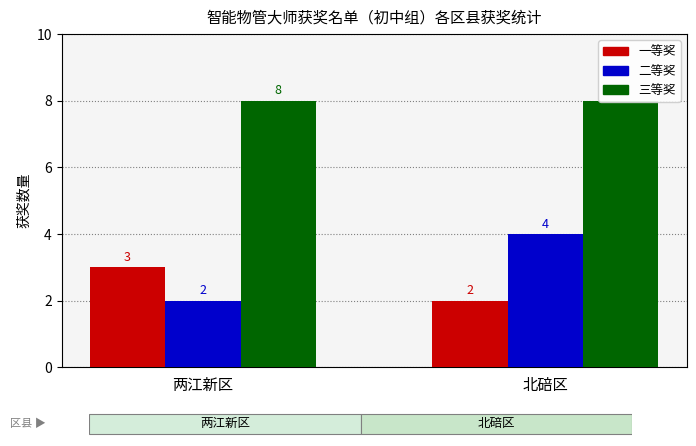

Are the bars grouped side by side (vs. stacked)?

Yes